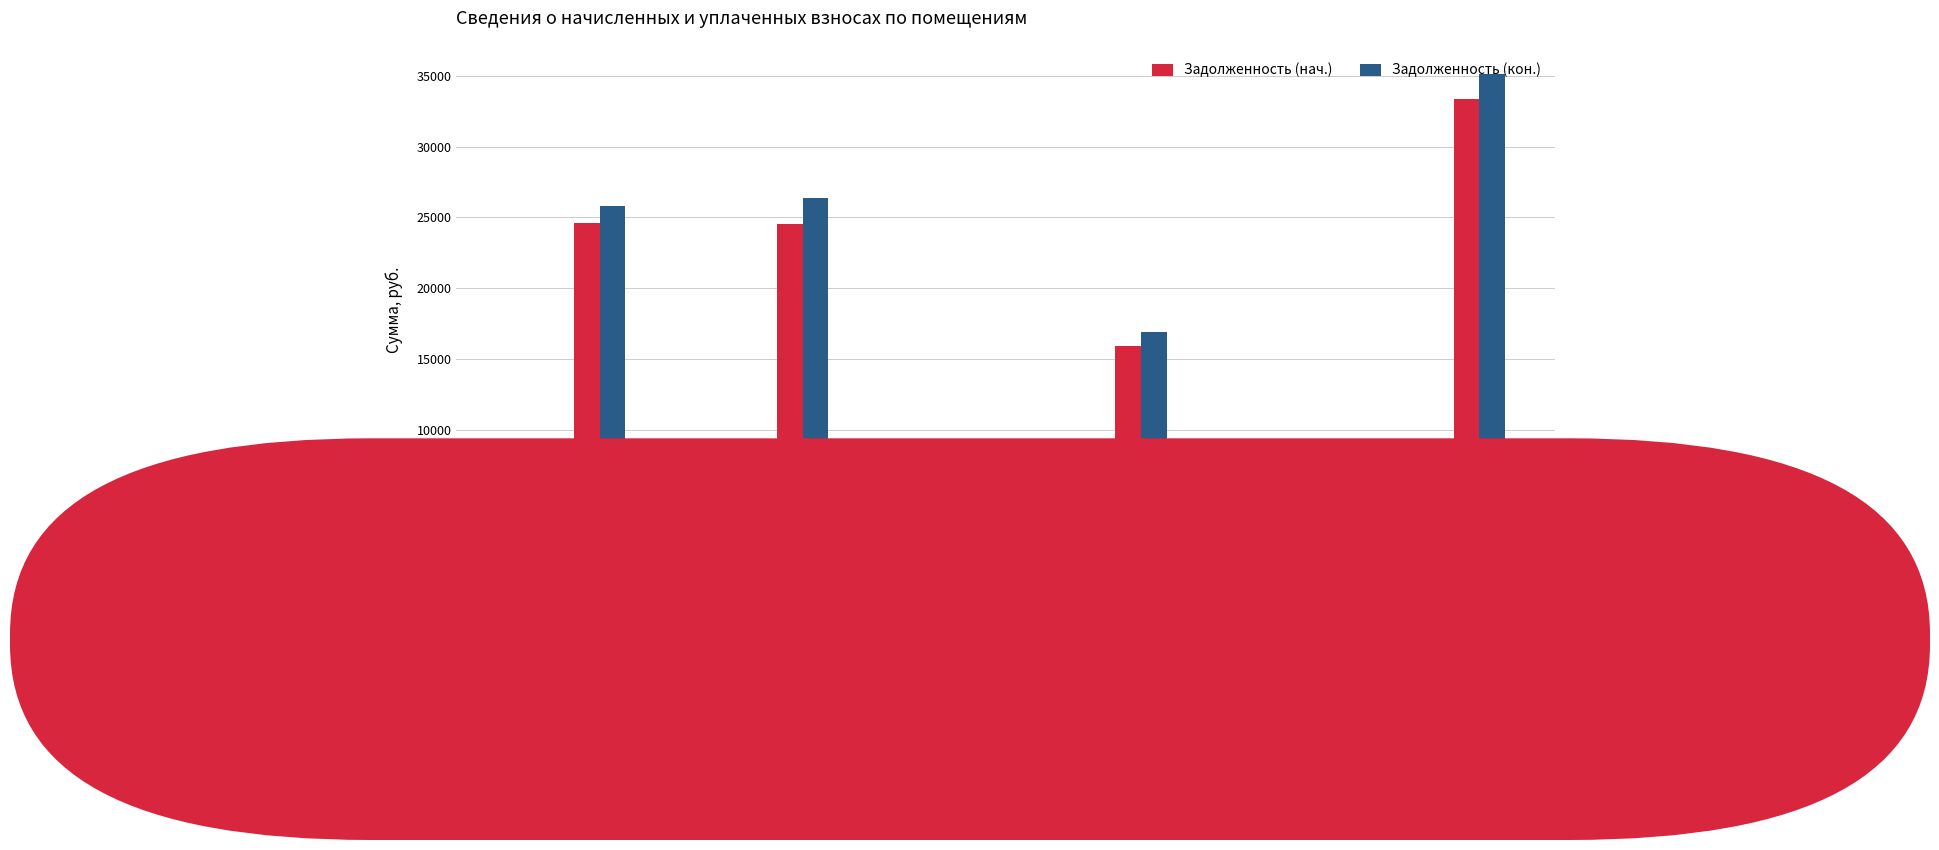

At which category is the sum across all series the highest?

15